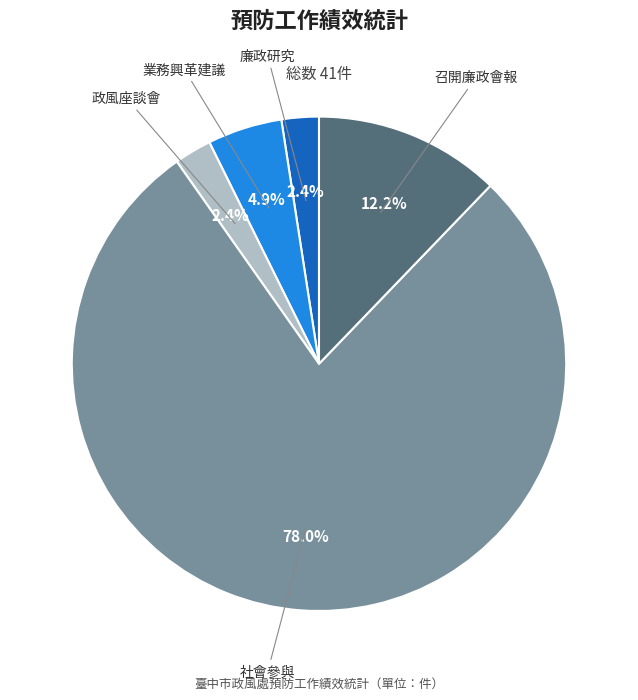

Approximately how many times larger is the value at 業務興革建議 compared to 廉政研究?

2.0